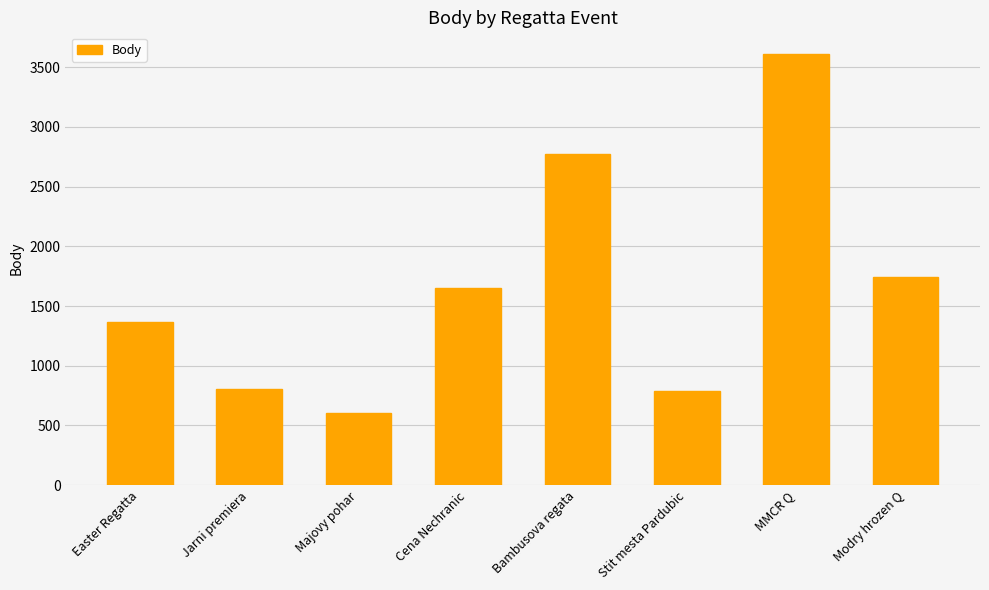

What is the difference between the maximum and minimum values?

3010